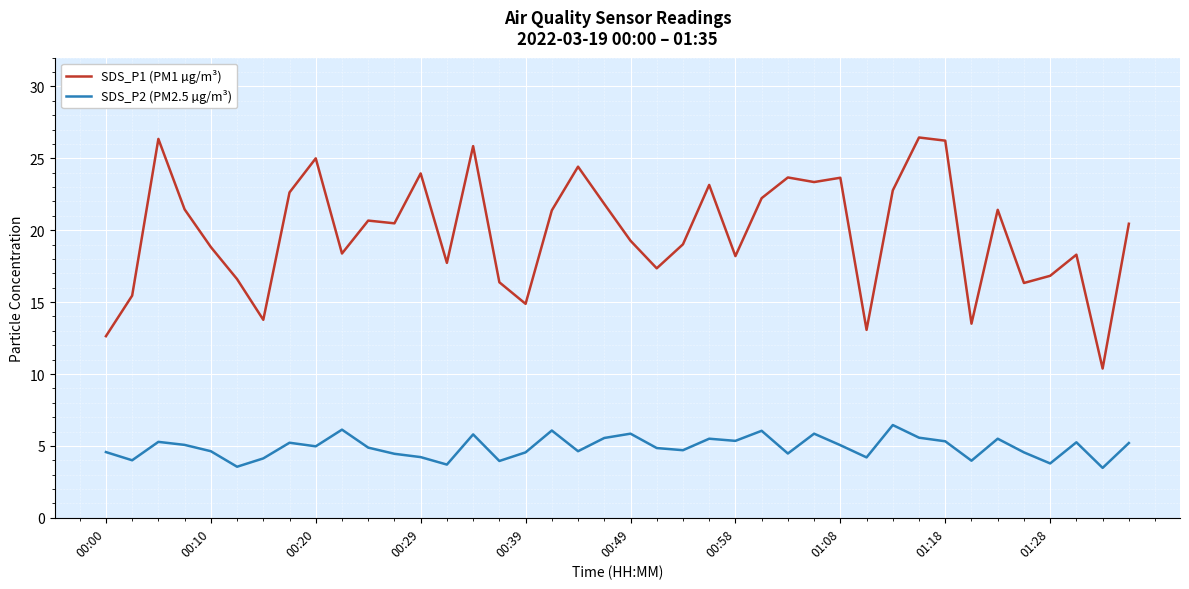

Rank the series by their average value, from lowest to highest.

SDS_P2 (PM2.5 µg/m³), SDS_P1 (PM1 µg/m³)